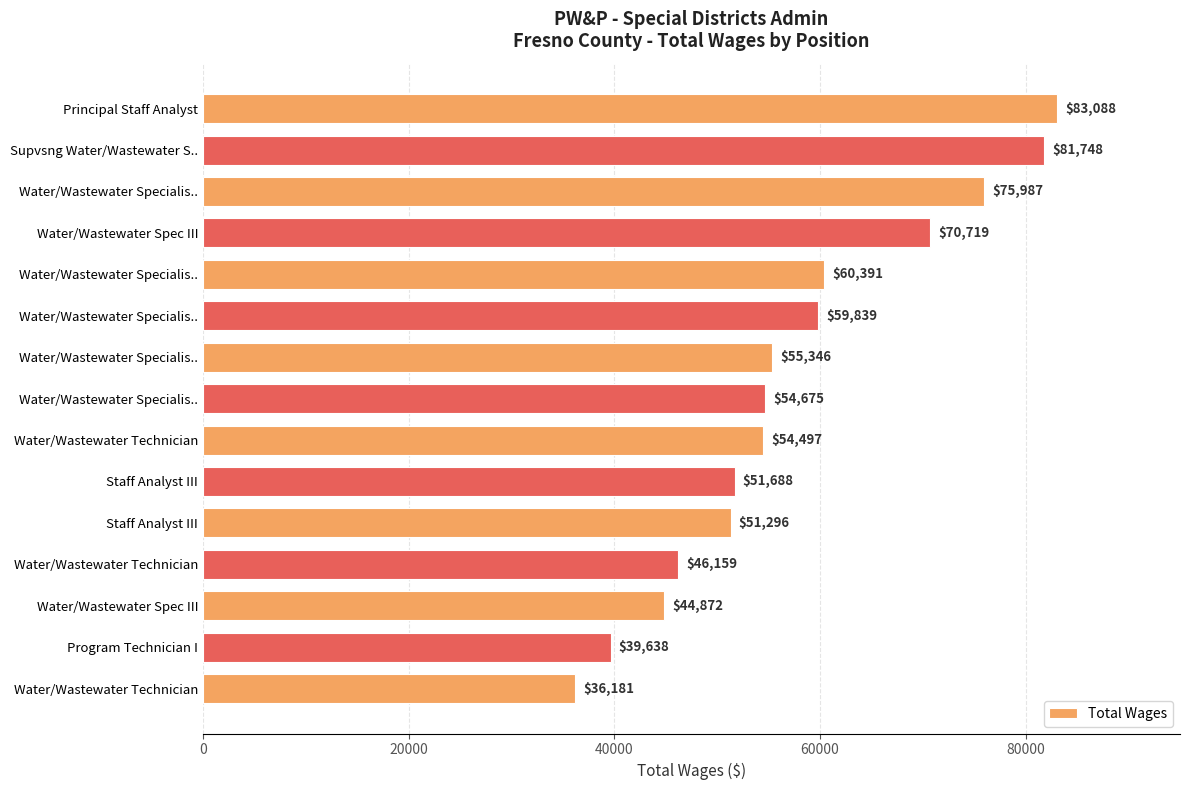

How many data points are less than 54675?

7